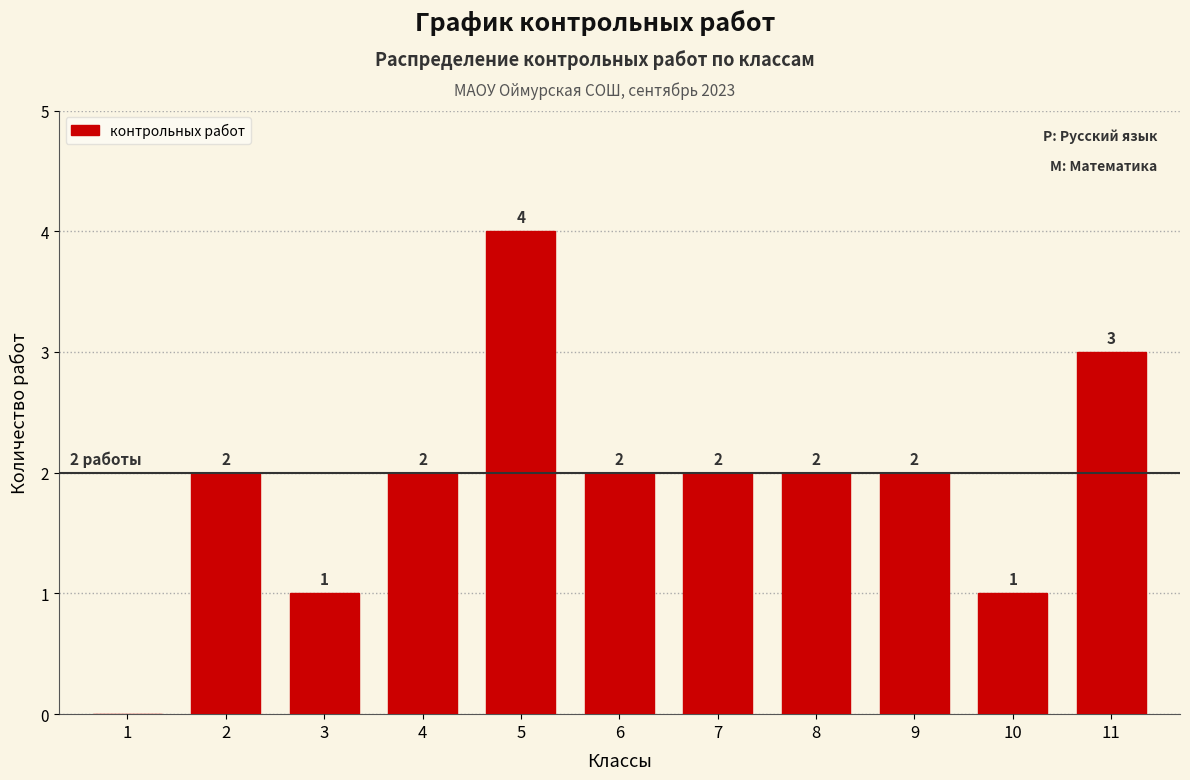

Reading left to right, list all the values displayed in this chart.

1=0	2=2	3=1	4=2	5=4	6=2	7=2	8=2	9=2	10=1	11=3